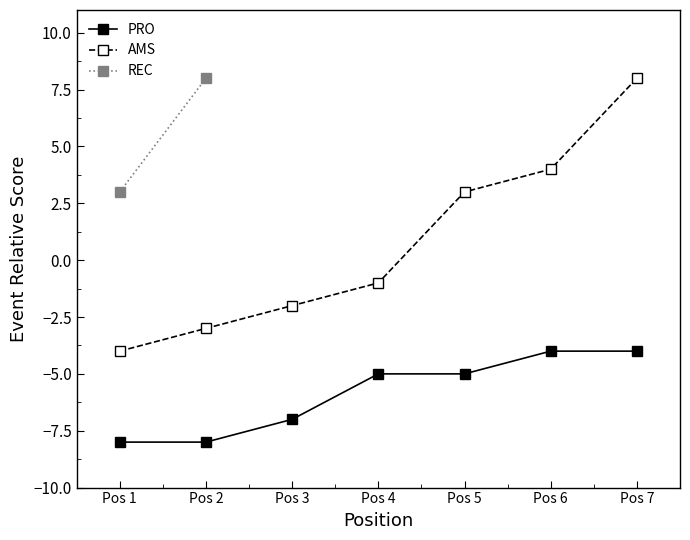

Is the value of AMS at Pos 7 greater than the value of PRO at Pos 4?

Yes